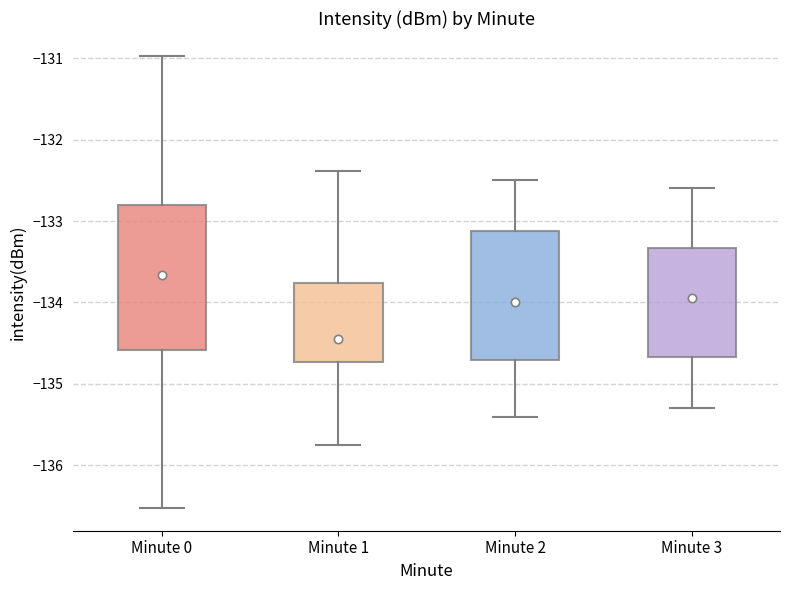

Which box is the tallest, from its lower edge to its upper edge?

Minute 0